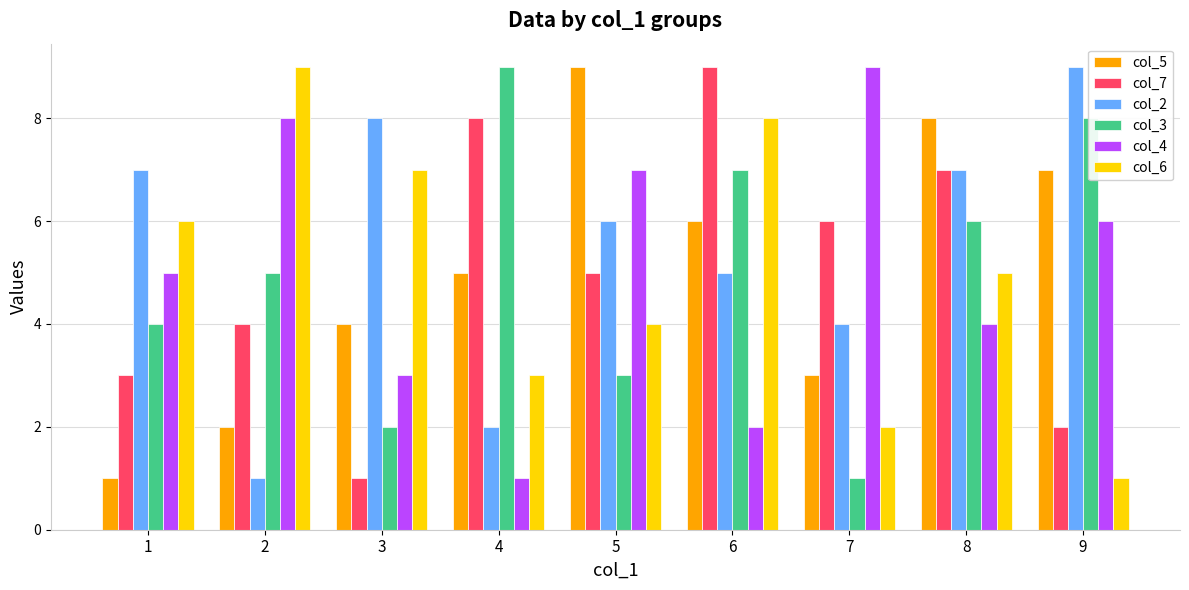

What is the smallest value displayed?

1